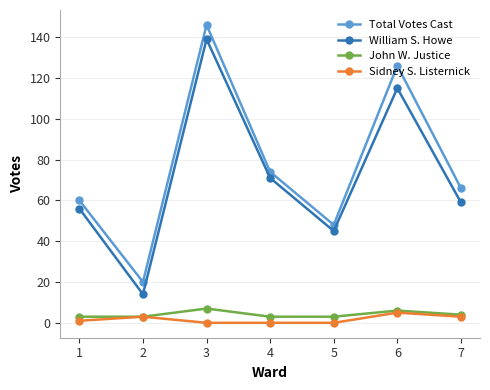

True or false: William S. Howe and Total Votes Cast intersect in this chart.

False